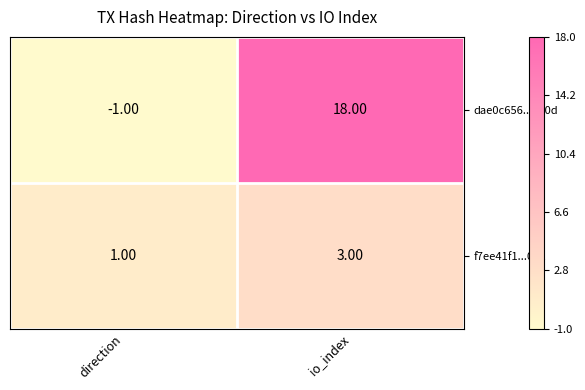

Which series has the largest total across all categories?

dae0c656...470d